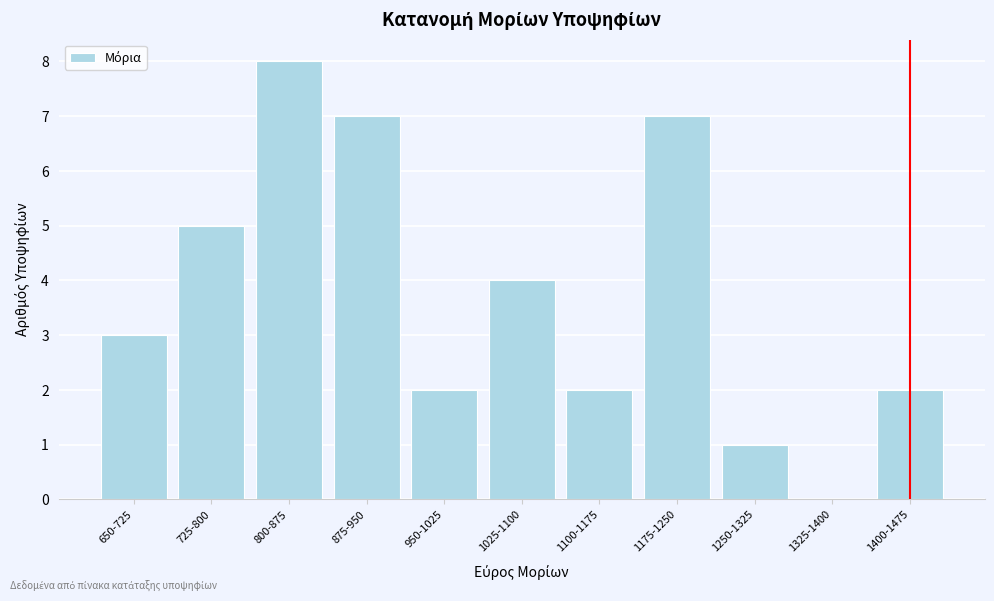

Reading left to right, transcribe all the data shown in this chart.

650-725=3	725-800=5	800-875=8	875-950=7	950-1025=2	1025-1100=4	1100-1175=2	1175-1250=7	1250-1325=1	1325-1400=0	1400-1475=2